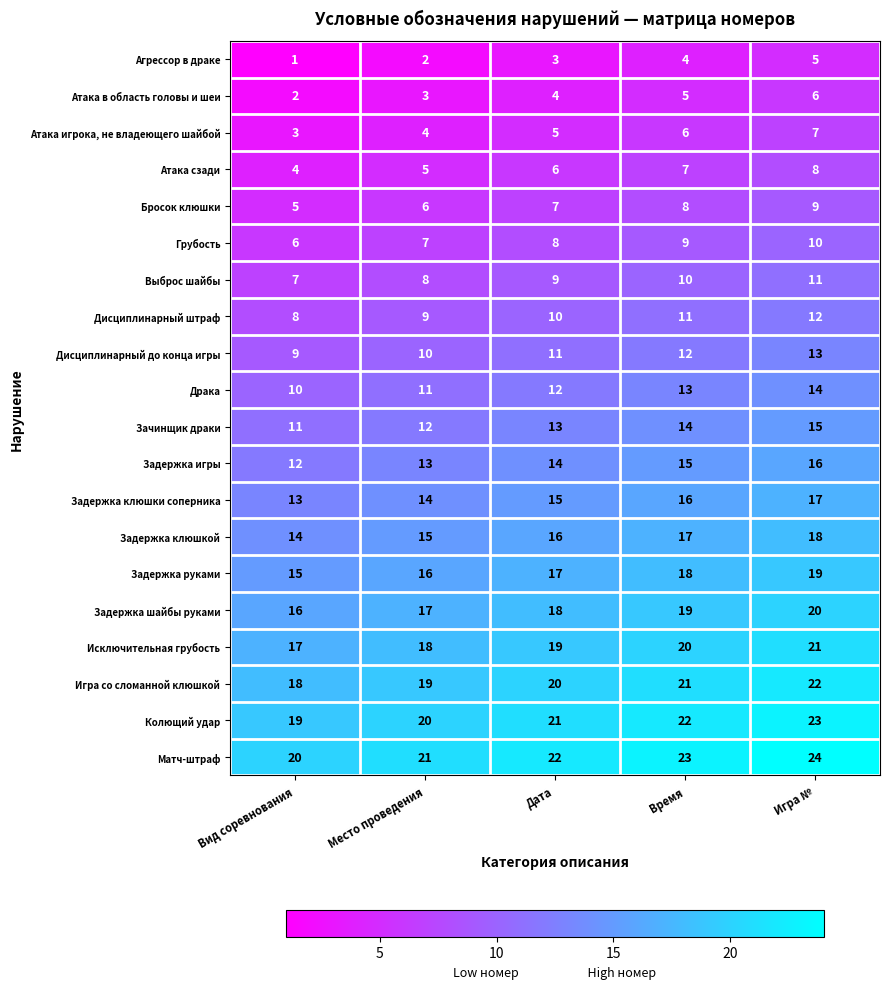

Read the Исключительная грубость value at Игра №.

21